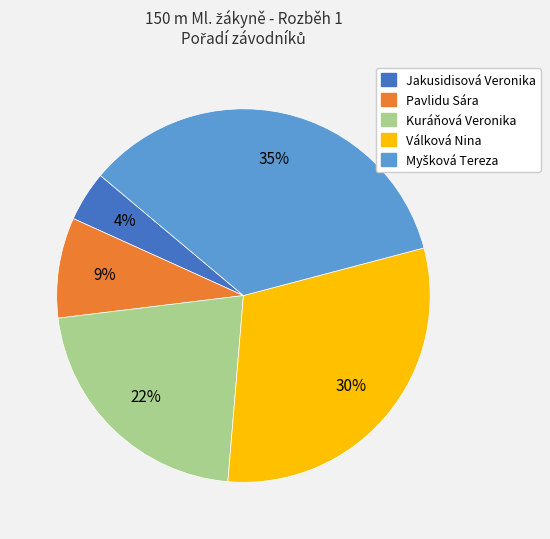

Combined, do Pavlidu Sára and Kuráňová Veronika account for over 50%?

No